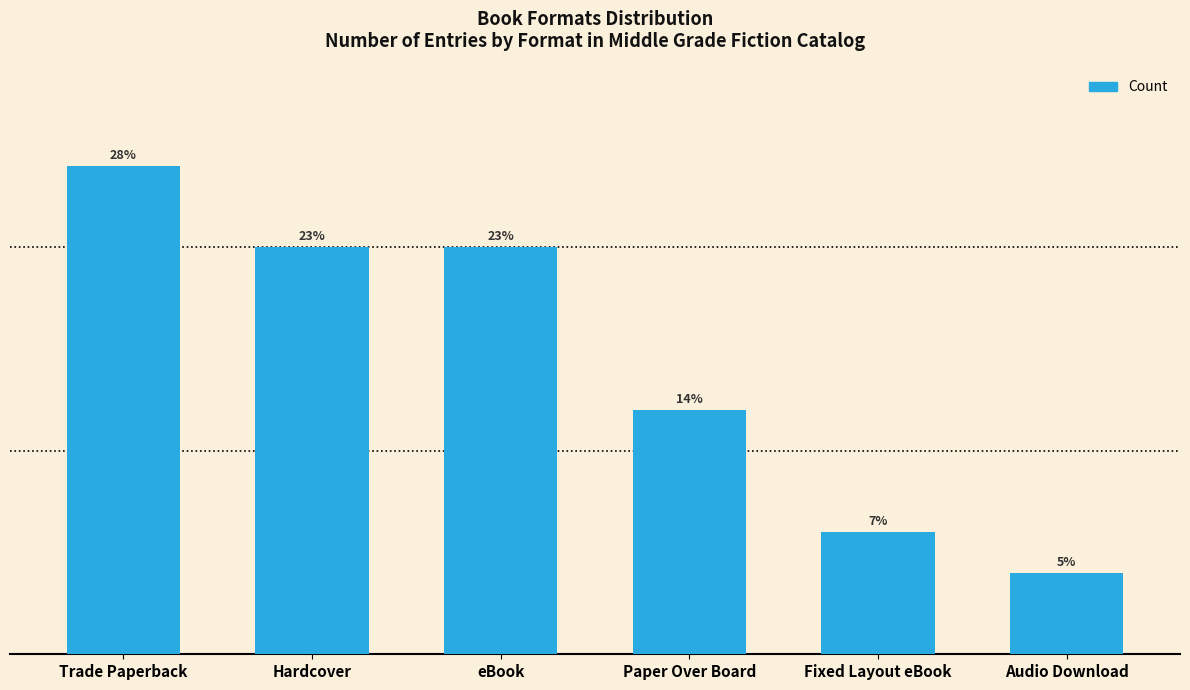

Does the chart contain any negative values?

No